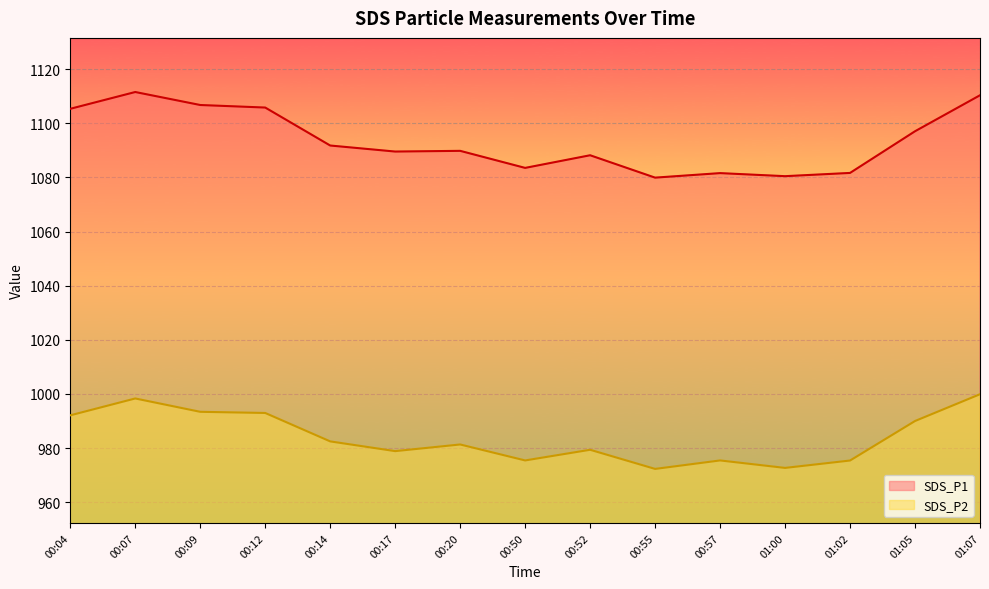

Rank the categories by SDS_P2 value from highest to lowest.

01:07, 00:07, 00:09, 00:12, 00:04, 01:05, 00:14, 00:20, 00:52, 00:17, 00:50, 00:57, 01:02, 01:00, 00:55